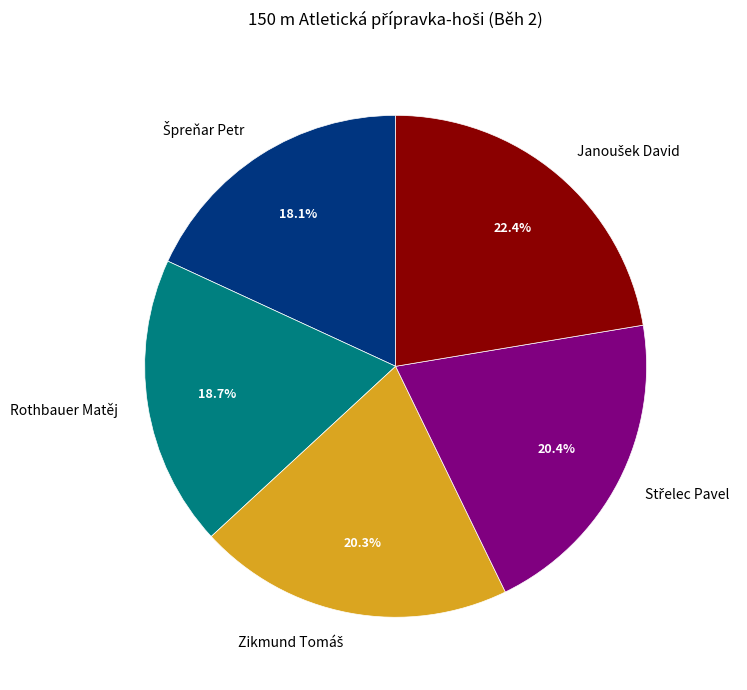

Does any single category account for the majority?

No